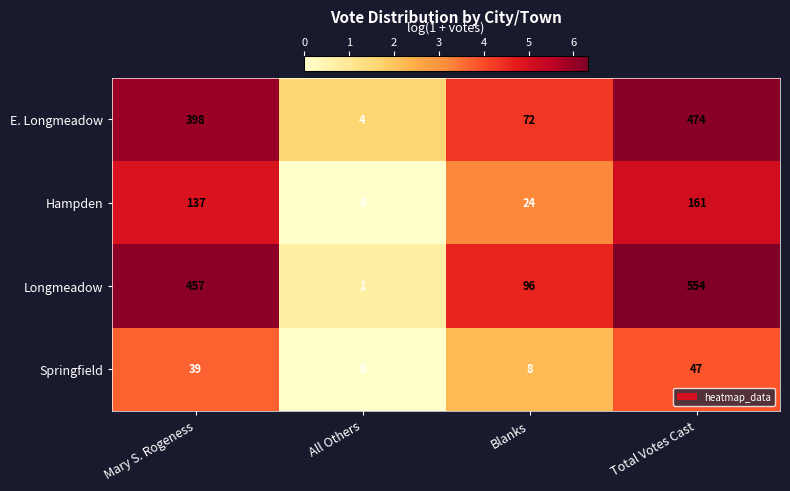

At which category does the chart reach its minimum across all series?

All Others